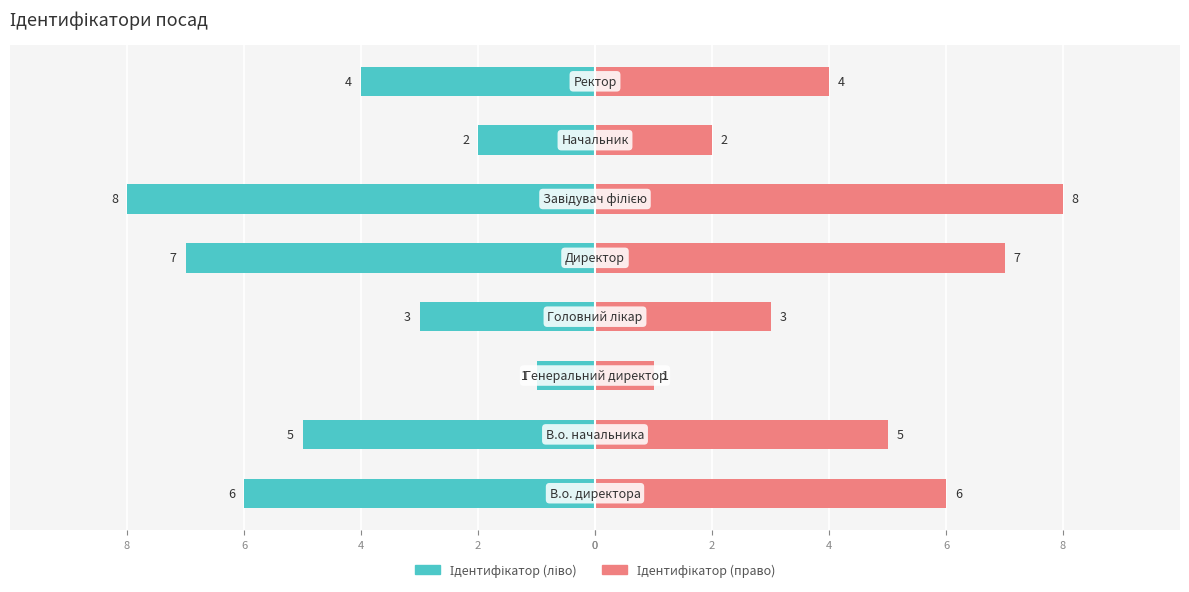

Reading left to right, transcribe all the data shown in this chart.

Ідентифікатор (ліво): -6	-5	-1	-3	-7	-8	-2	-4
Ідентифікатор (право): 6	5	1	3	7	8	2	4